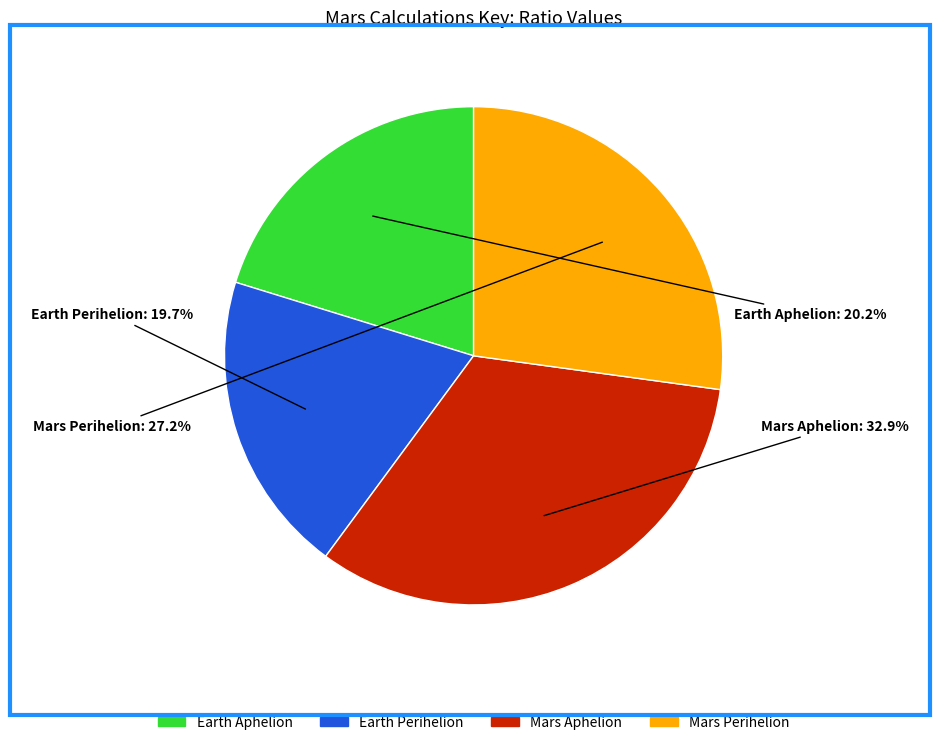

How many slices are in this pie chart?

4